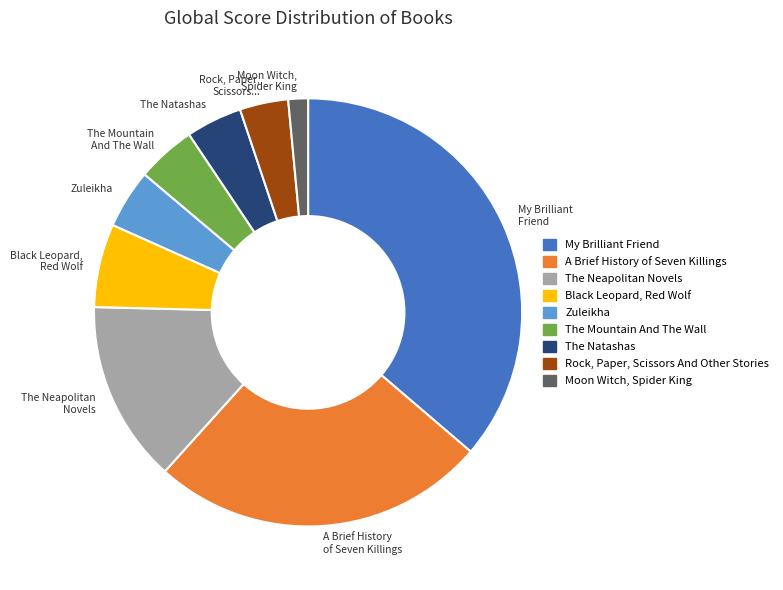

True or false: Rock, Paper, Scissors... accounts for 4% of the total.

True